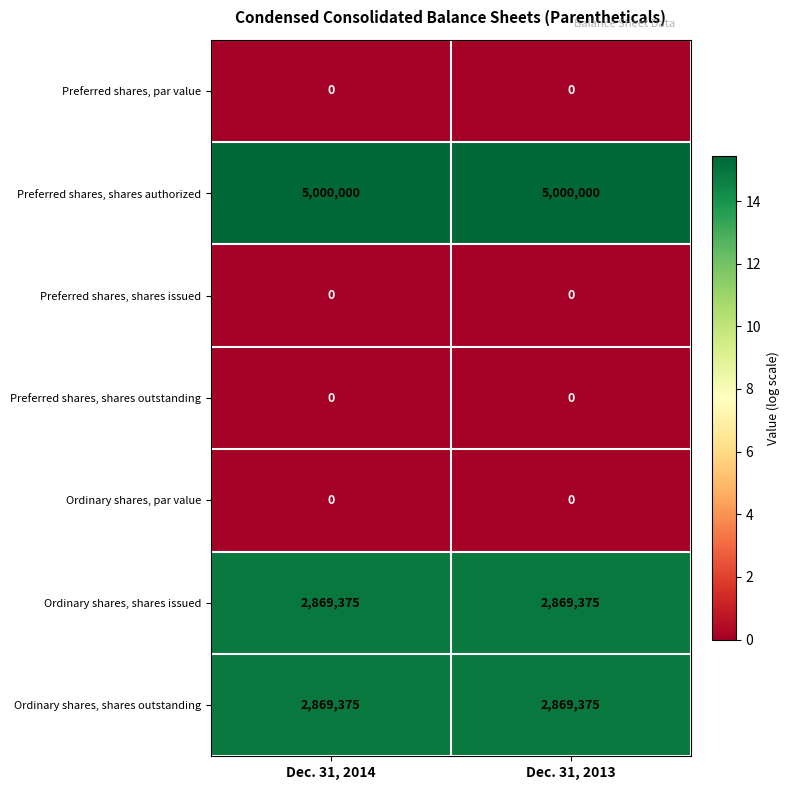

Reading left to right, list all the values displayed in this chart.

Preferred shares, par value: Dec. 31, 2014=0	Dec. 31, 2013=0
Preferred shares, shares authorized: Dec. 31, 2014=5000000	Dec. 31, 2013=5000000
Preferred shares, shares issued: Dec. 31, 2014=0	Dec. 31, 2013=0
Preferred shares, shares outstanding: Dec. 31, 2014=0	Dec. 31, 2013=0
Ordinary shares, par value: Dec. 31, 2014=0	Dec. 31, 2013=0
Ordinary shares, shares issued: Dec. 31, 2014=2869375	Dec. 31, 2013=2869375
Ordinary shares, shares outstanding: Dec. 31, 2014=2869375	Dec. 31, 2013=2869375